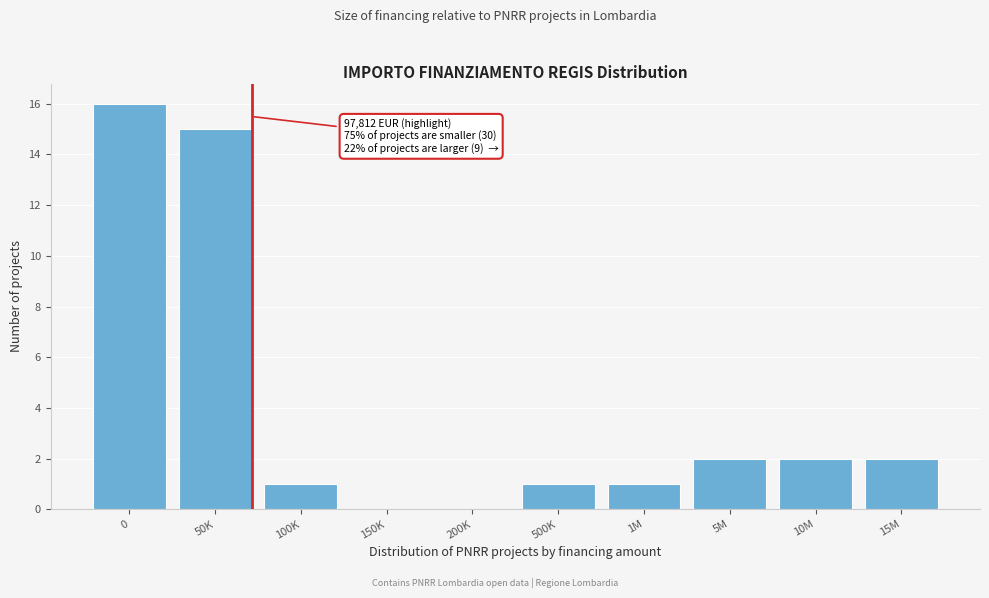

Reading right to left, extract all data points from this chart.

15M=2	10M=2	5M=2	1M=1	500K=1	200K=0	150K=0	100K=1	50K=15	0=16